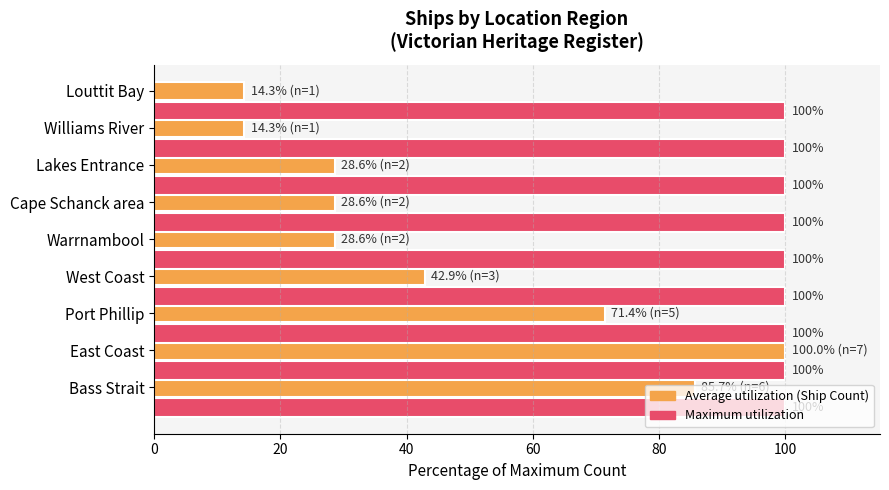

How many categories are shown in the chart?

9